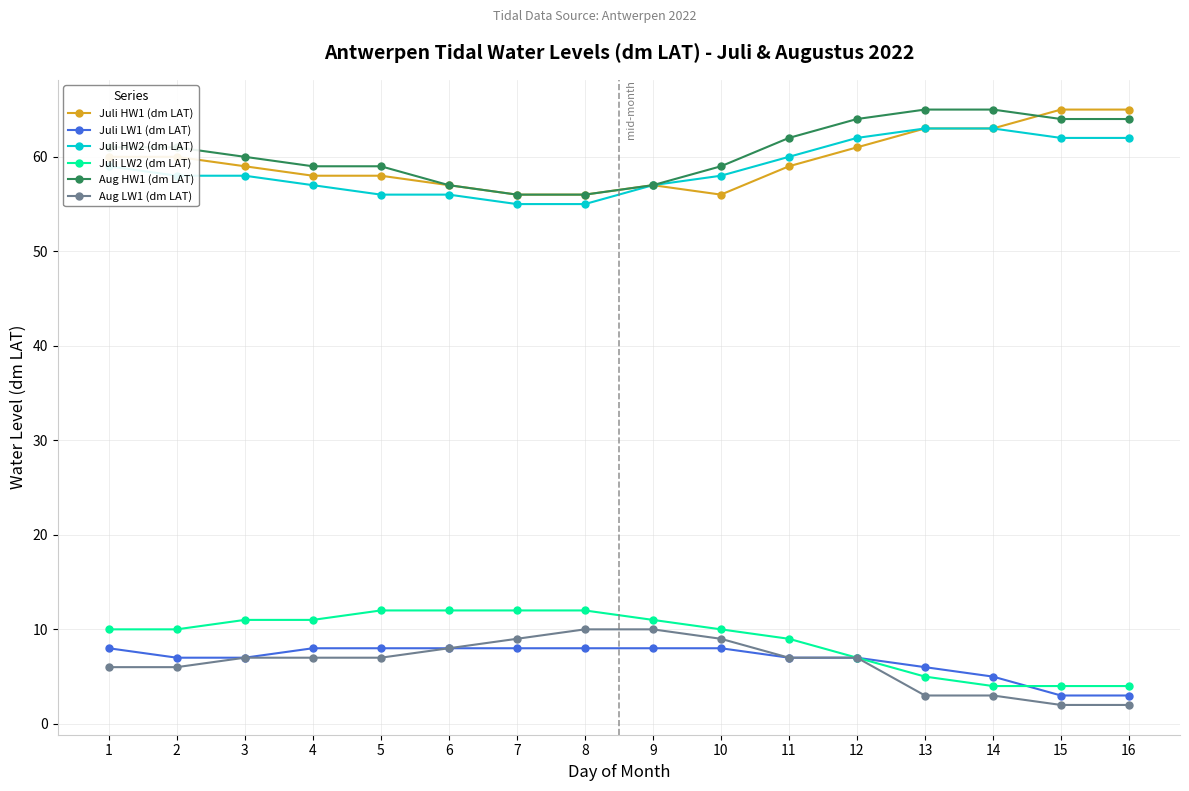

At how many categories does at least one series exceed 20?

16